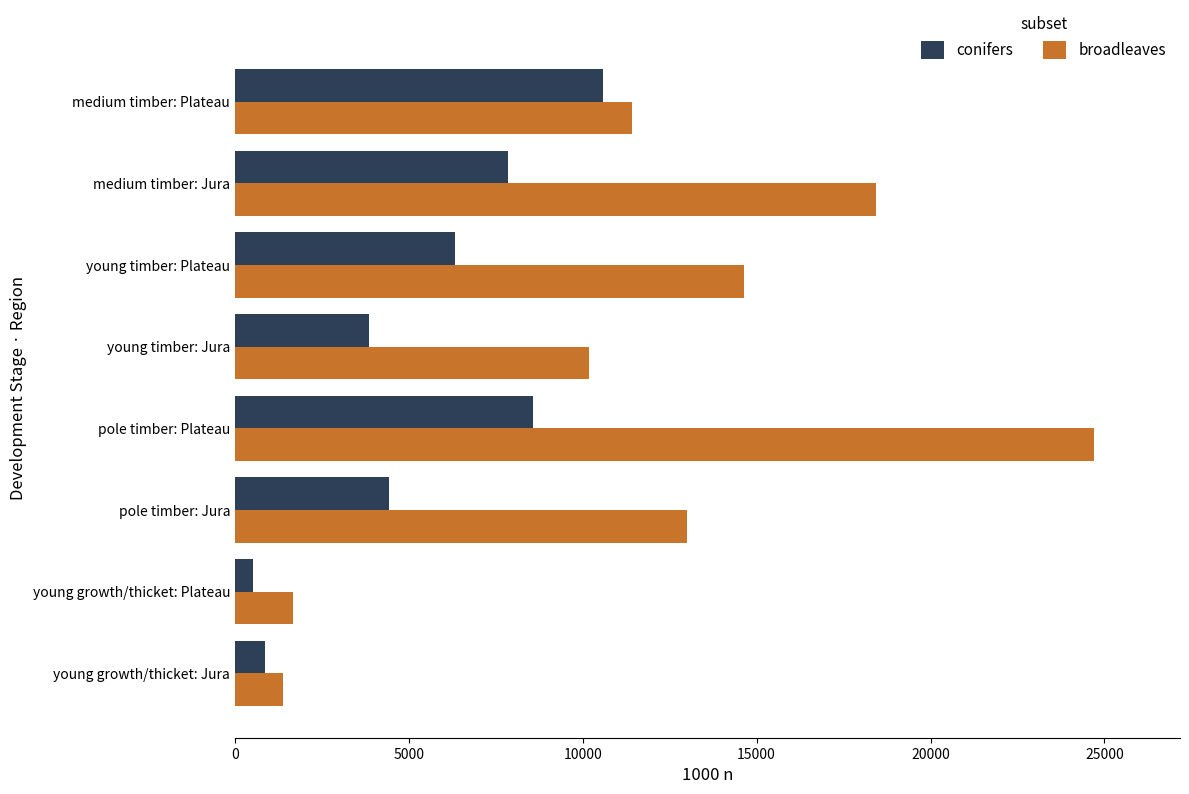

True or false: conifers has a value of 7846 at medium timber: Jura.

True